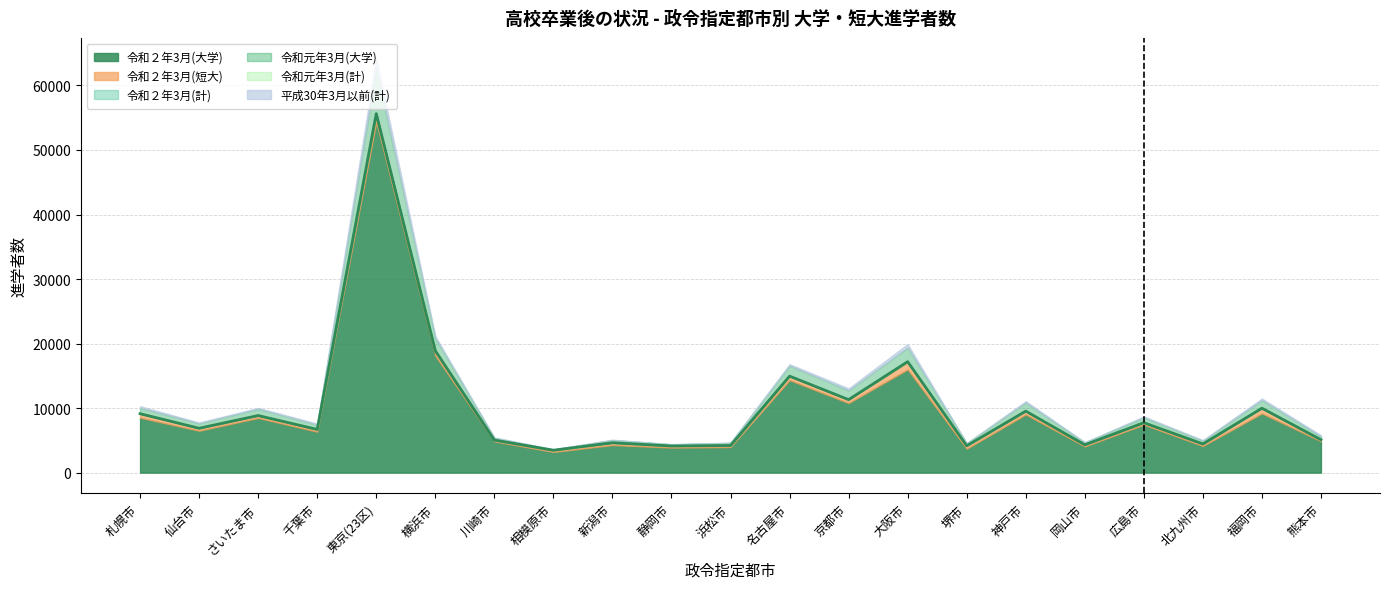

True or false: 平成30年3月以前(計) has a value of 36 at 岡山市.

False